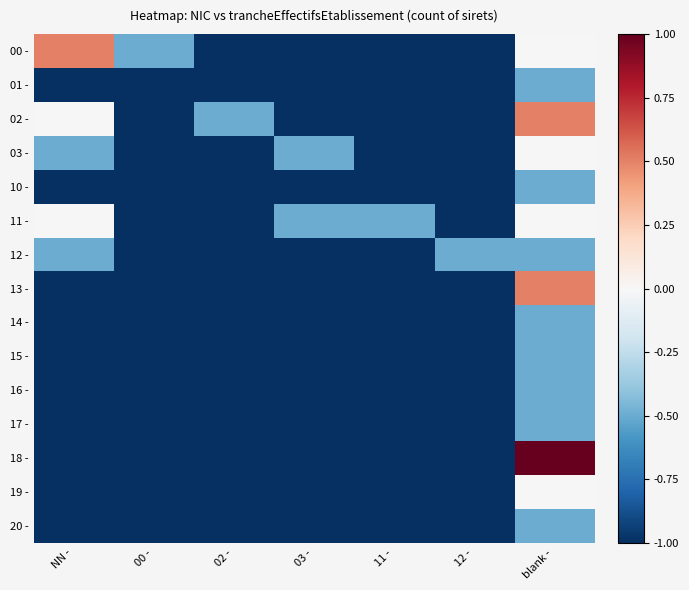

Reading right to left, transcribe all the data shown in this chart.

00 -: blank -=0.0	12 -=-1.0	11 -=-1.0	03 -=-1.0	02 -=-1.0	00 -=-0.5	NN -=0.5
01 -: blank -=-0.5	12 -=-1.0	11 -=-1.0	03 -=-1.0	02 -=-1.0	00 -=-1.0	NN -=-1.0
02 -: blank -=0.5	12 -=-1.0	11 -=-1.0	03 -=-1.0	02 -=-0.5	00 -=-1.0	NN -=0.0
03 -: blank -=0.0	12 -=-1.0	11 -=-1.0	03 -=-0.5	02 -=-1.0	00 -=-1.0	NN -=-0.5
10 -: blank -=-0.5	12 -=-1.0	11 -=-1.0	03 -=-1.0	02 -=-1.0	00 -=-1.0	NN -=-1.0
11 -: blank -=0.0	12 -=-1.0	11 -=-0.5	03 -=-0.5	02 -=-1.0	00 -=-1.0	NN -=0.0
12 -: blank -=-0.5	12 -=-0.5	11 -=-1.0	03 -=-1.0	02 -=-1.0	00 -=-1.0	NN -=-0.5
13 -: blank -=0.5	12 -=-1.0	11 -=-1.0	03 -=-1.0	02 -=-1.0	00 -=-1.0	NN -=-1.0
14 -: blank -=-0.5	12 -=-1.0	11 -=-1.0	03 -=-1.0	02 -=-1.0	00 -=-1.0	NN -=-1.0
15 -: blank -=-0.5	12 -=-1.0	11 -=-1.0	03 -=-1.0	02 -=-1.0	00 -=-1.0	NN -=-1.0
16 -: blank -=-0.5	12 -=-1.0	11 -=-1.0	03 -=-1.0	02 -=-1.0	00 -=-1.0	NN -=-1.0
17 -: blank -=-0.5	12 -=-1.0	11 -=-1.0	03 -=-1.0	02 -=-1.0	00 -=-1.0	NN -=-1.0
18 -: blank -=1.0	12 -=-1.0	11 -=-1.0	03 -=-1.0	02 -=-1.0	00 -=-1.0	NN -=-1.0
19 -: blank -=0.0	12 -=-1.0	11 -=-1.0	03 -=-1.0	02 -=-1.0	00 -=-1.0	NN -=-1.0
20 -: blank -=-0.5	12 -=-1.0	11 -=-1.0	03 -=-1.0	02 -=-1.0	00 -=-1.0	NN -=-1.0